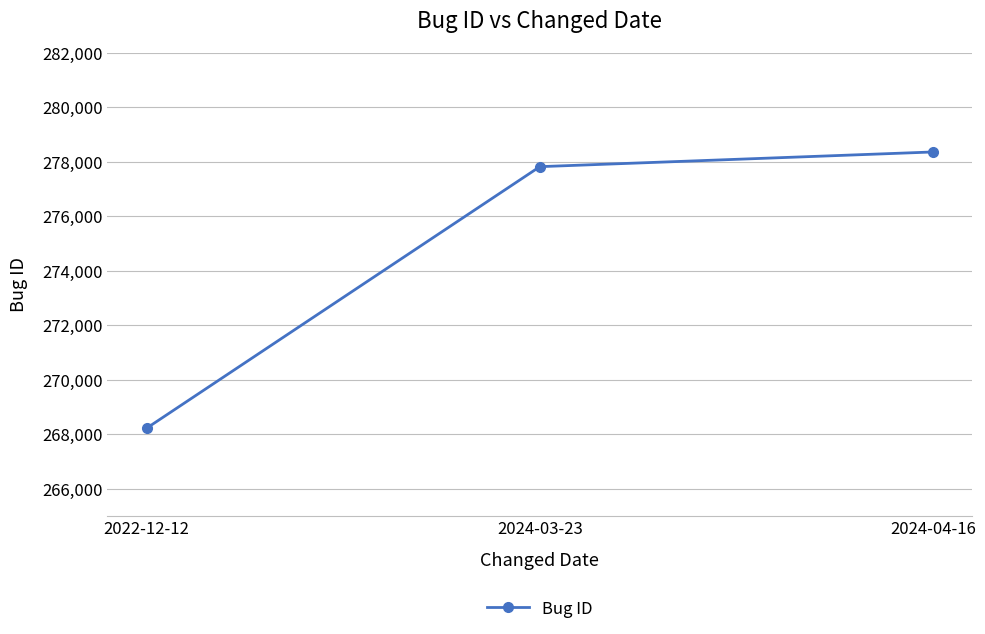

Where is the data nearest to the value 273285?

2024-03-23